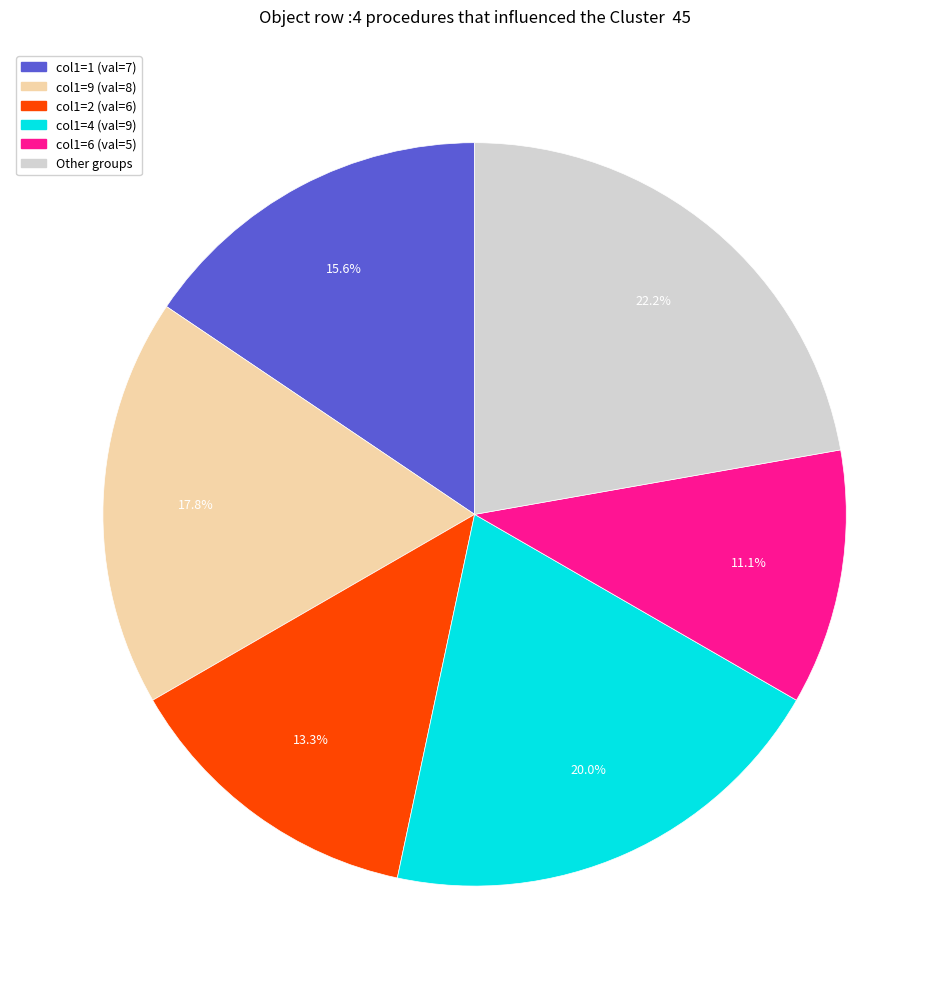

Is there any slice that represents more than half of the pie?

No